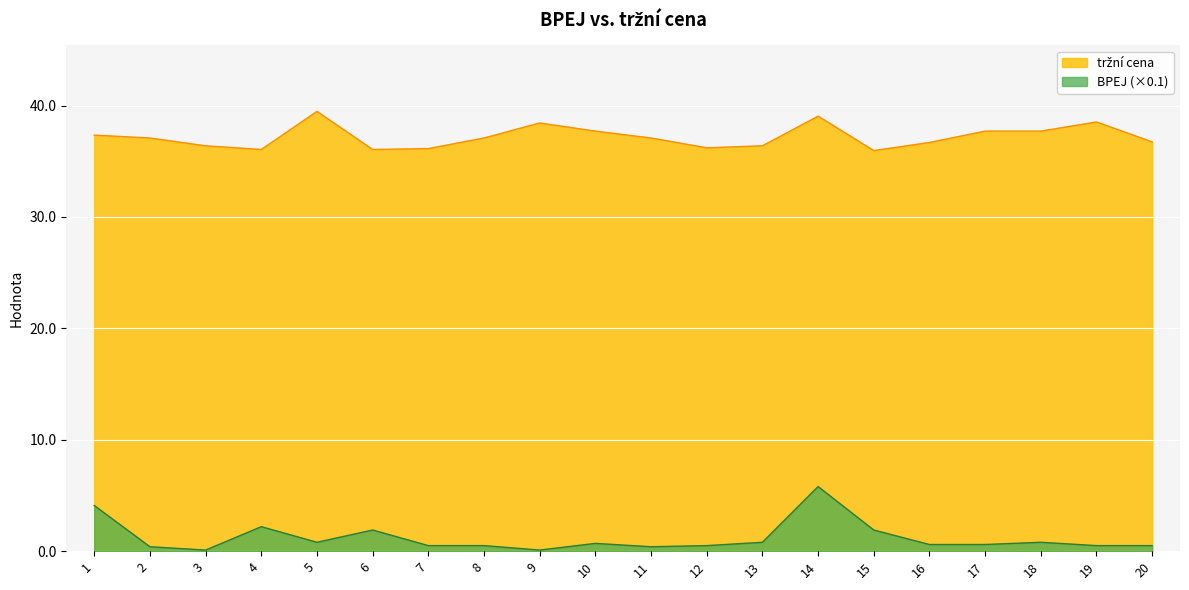

List the series in order of their peak value, lowest first.

BPEJ, tržní cena